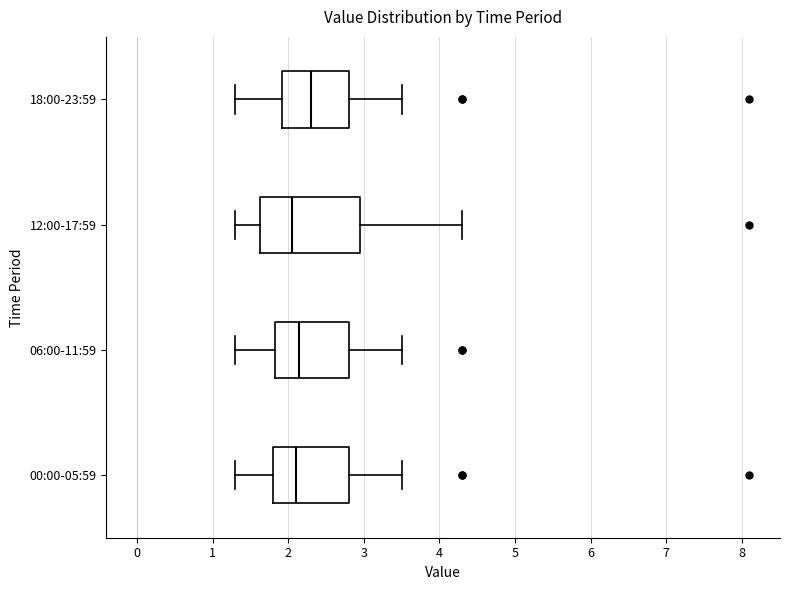

Reading bottom to top, transcribe this box plot: for each box, give where its median line is, the range the box spans, and where its two whiskers end, as read against the x-axis. The values are not printed on the chart, so give them approximately, as read against the axis.

00:00-05:59: median 2.1, box 1.8 to 2.8, whiskers 1.3 to 3.5
06:00-11:59: median 2.2, box 1.8 to 2.8, whiskers 1.3 to 3.5
12:00-17:59: median 2.1, box 1.6 to 3.0, whiskers 1.3 to 4.3
18:00-23:59: median 2.3, box 1.9 to 2.8, whiskers 1.3 to 3.5